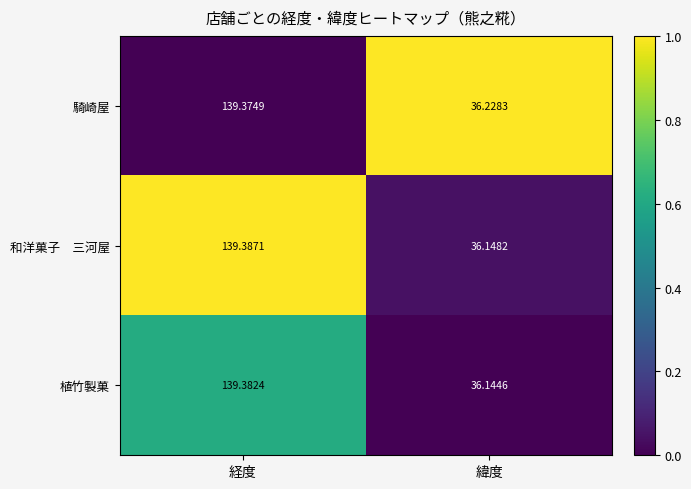

At which category does the chart reach its minimum across all series?

緯度